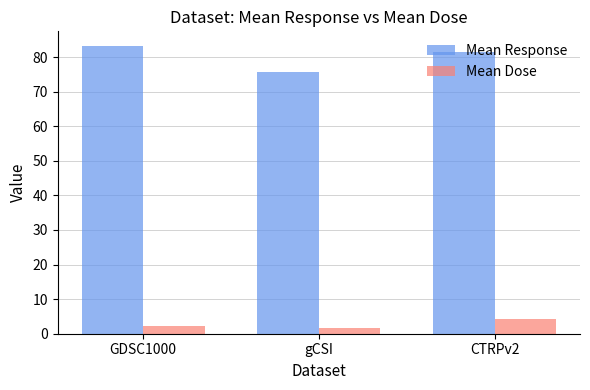

Count the number of categories in the chart.

3